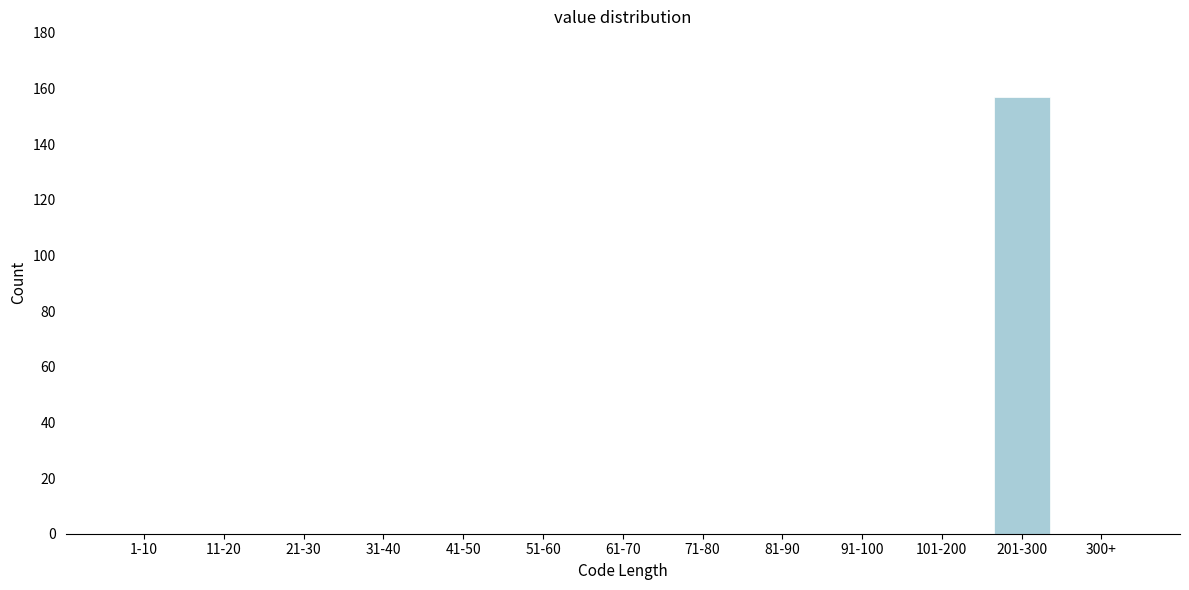

Reading left to right, list all the values displayed in this chart.

1-10=0	11-20=0	21-30=0	31-40=0	41-50=0	51-60=0	61-70=0	71-80=0	81-90=0	91-100=0	101-200=0	201-300=157	300+=0